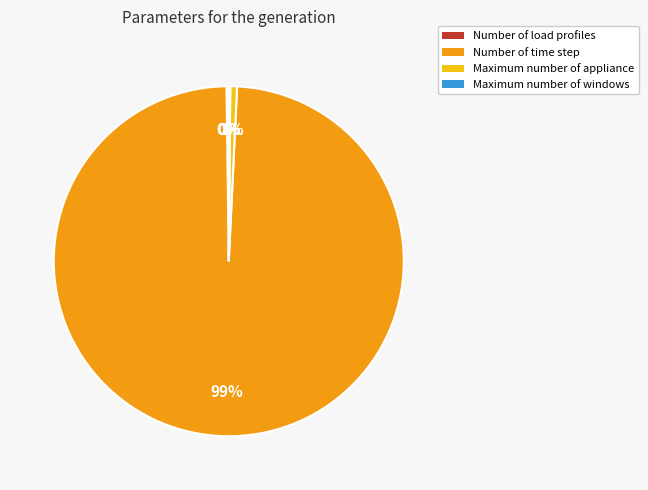

To the nearest percent, what is the difference between the largest and smallest slice percentages?

99%